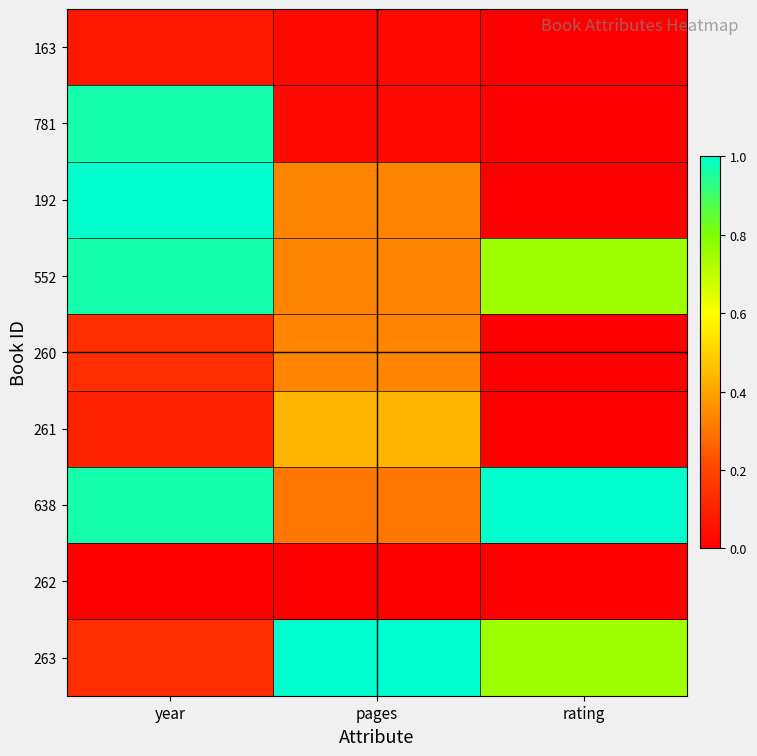

Reading left to right, list all the values displayed in this chart.

163: year=0.1	pages=0.0	rating=0.0
781: year=1.0	pages=0.0	rating=0.0
192: year=1.0	pages=0.3	rating=0.0
552: year=1.0	pages=0.3	rating=0.8
260: year=0.1	pages=0.3	rating=0.0
261: year=0.1	pages=0.4	rating=0.0
638: year=1.0	pages=0.3	rating=1.0
262: year=0.0	pages=0.0	rating=0.0
263: year=0.1	pages=1.0	rating=0.8